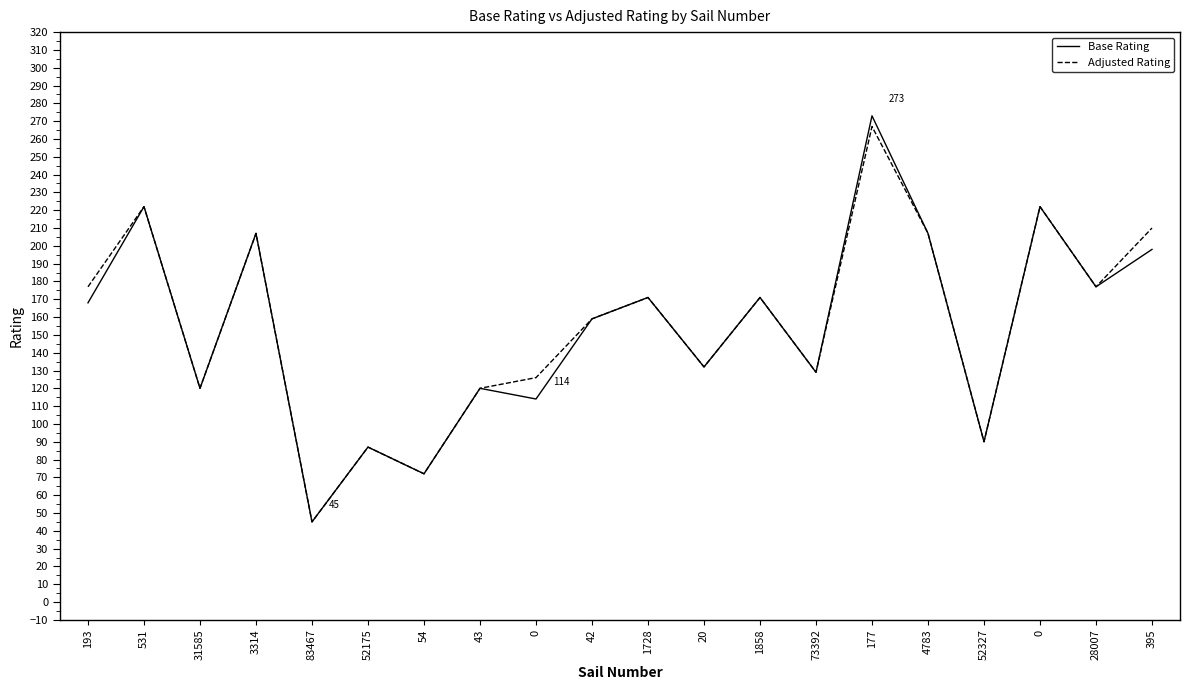

Where is the first local maximum for Base Rating?

531